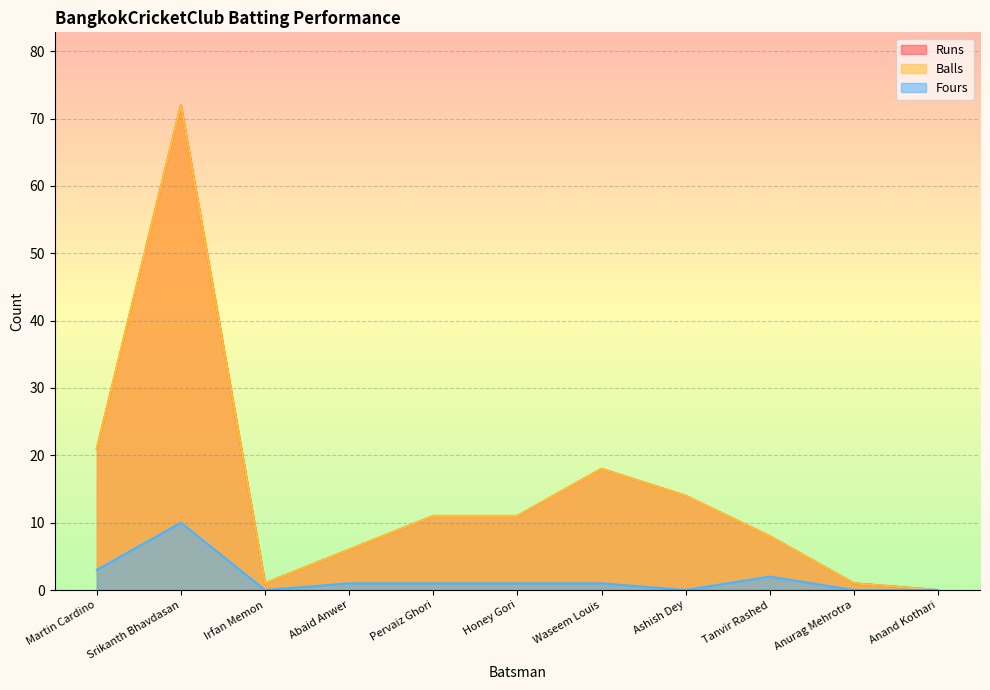

How many data points in Balls are less than 11?

5